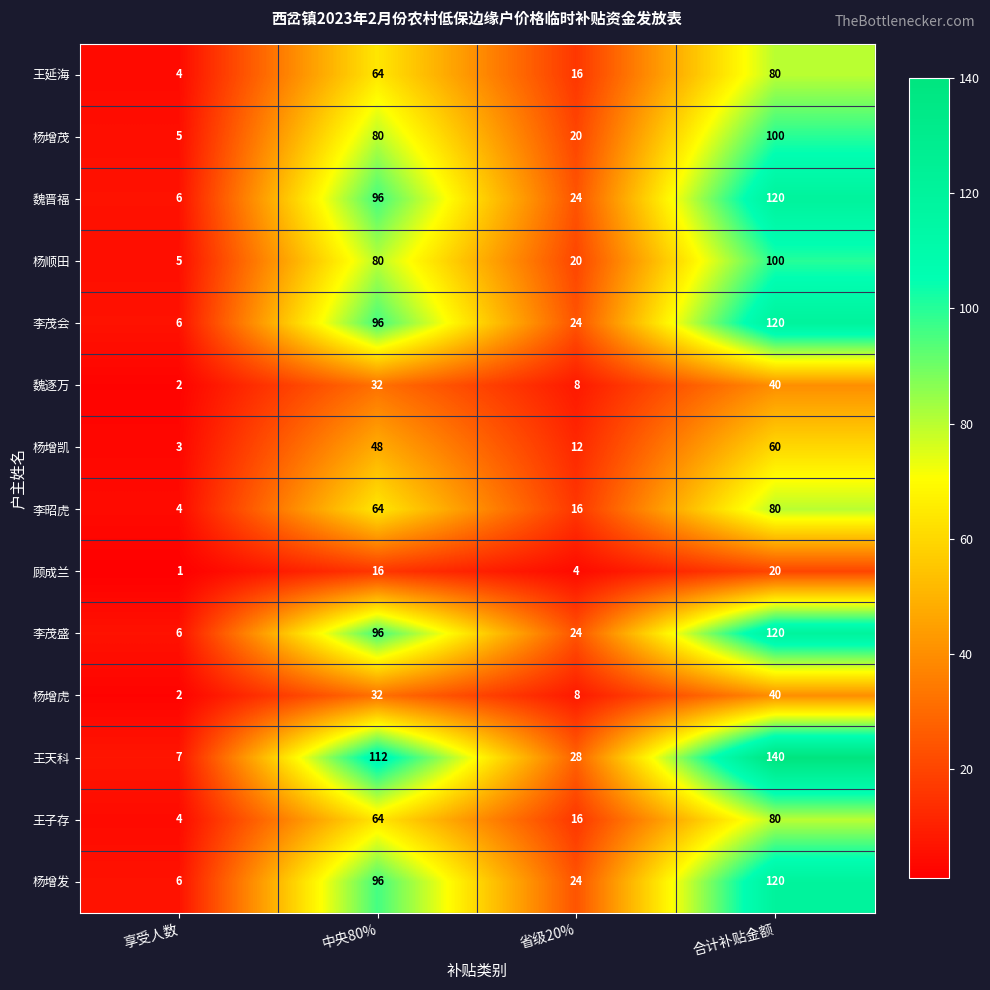

True or false: 王天科 has a value of 177 at 中央80%.

False